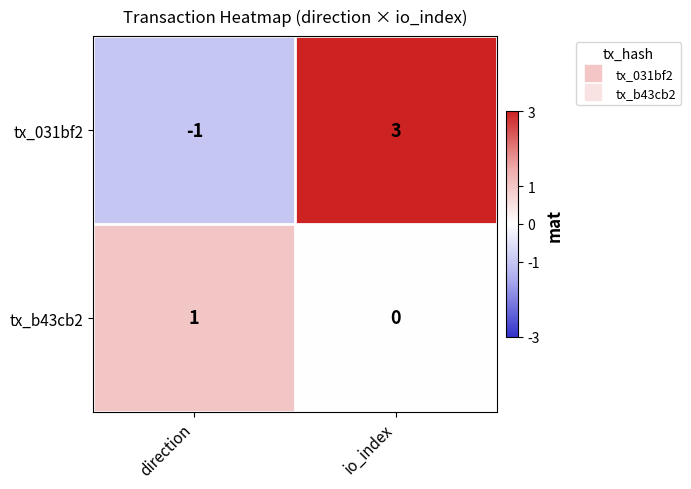

Reading left to right, what are all the values shown in this chart?

tx_031bf2: -1	3
tx_b43cb2: 1	0